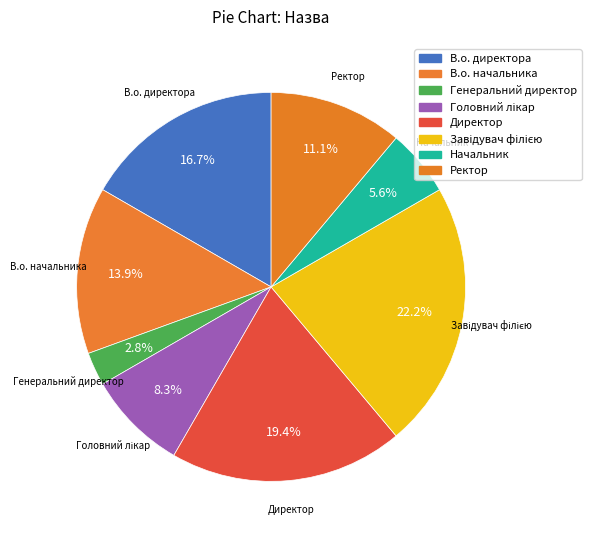

Does any single category account for the majority?

No